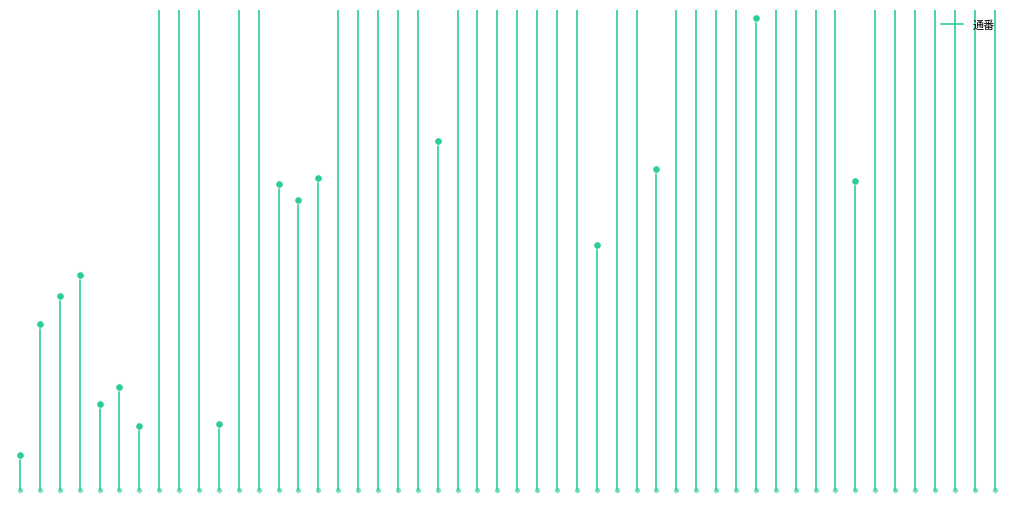

What is the change in value from −10 to 0?

+0.8